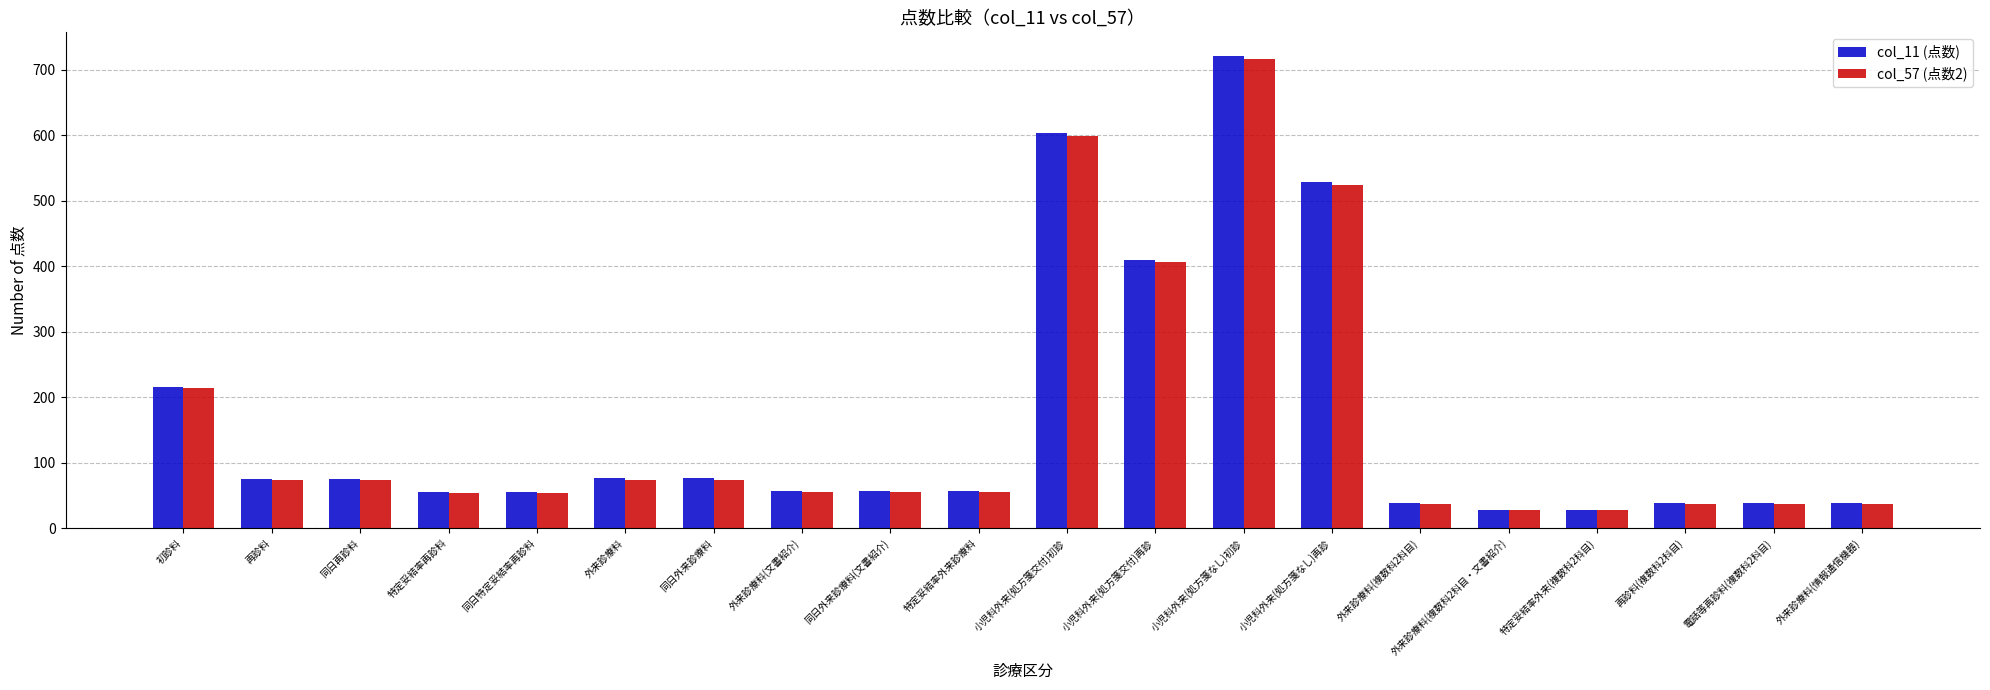

What is the total value across all series at 小児科外来(処方箋なし)再診?

1052